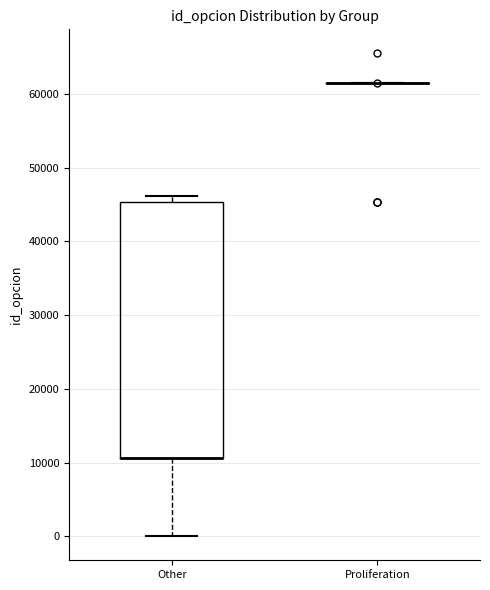

Comparing the boxes themselves (not the whiskers), which one is the tallest?

Other